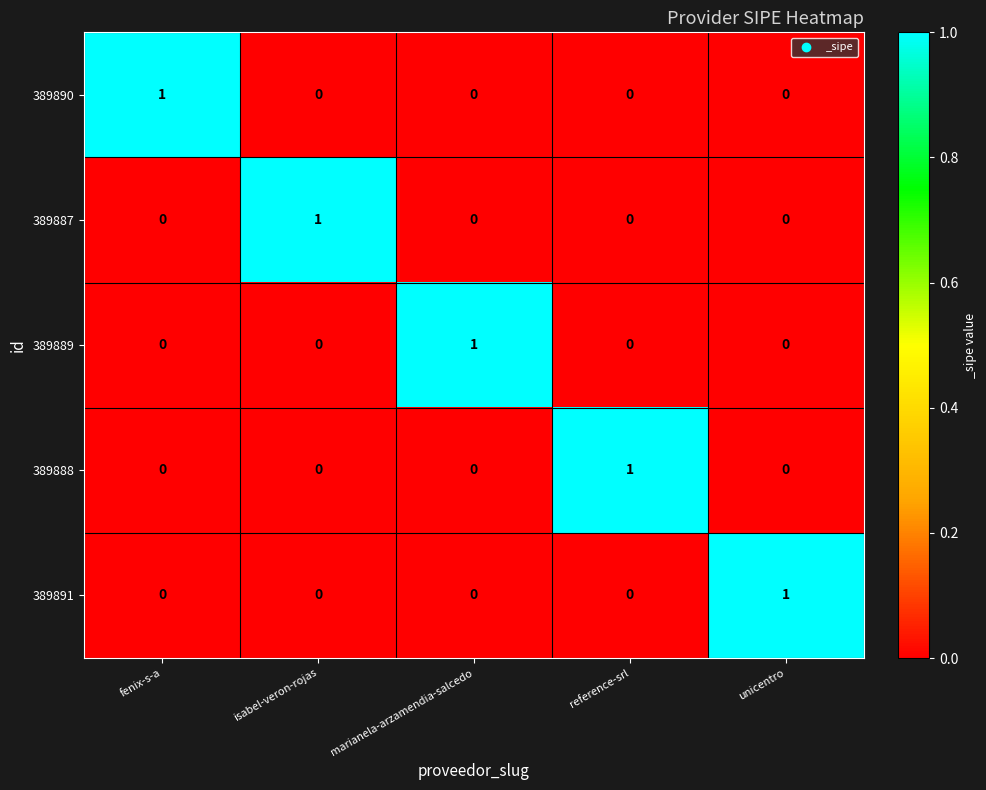

How many positive values does the 389887 series have?

1